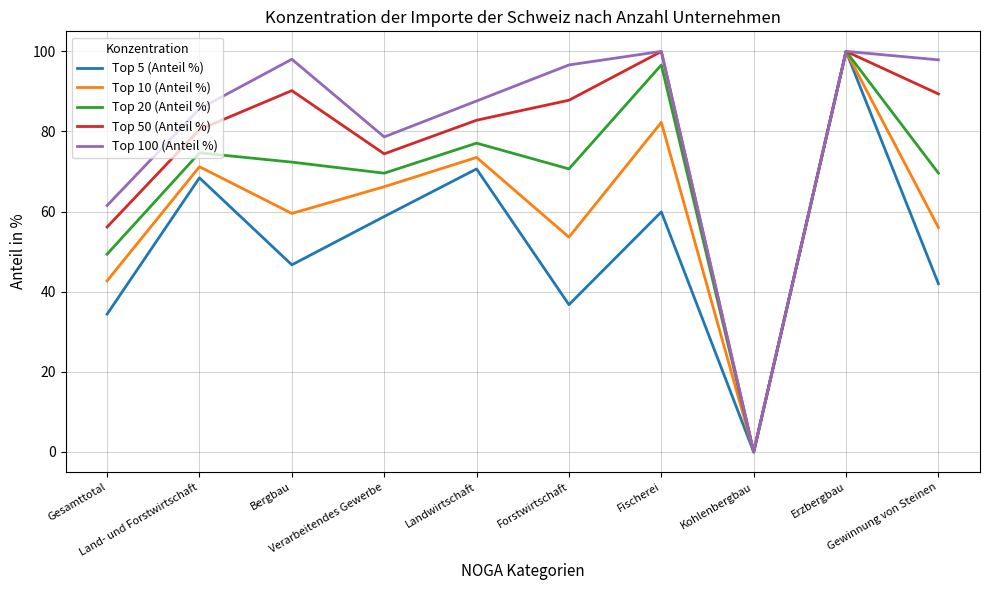

Is the value of Top 10 (Anteil %) at Bergbau greater than the value of Top 100 (Anteil %) at Kohlenbergbau?

Yes